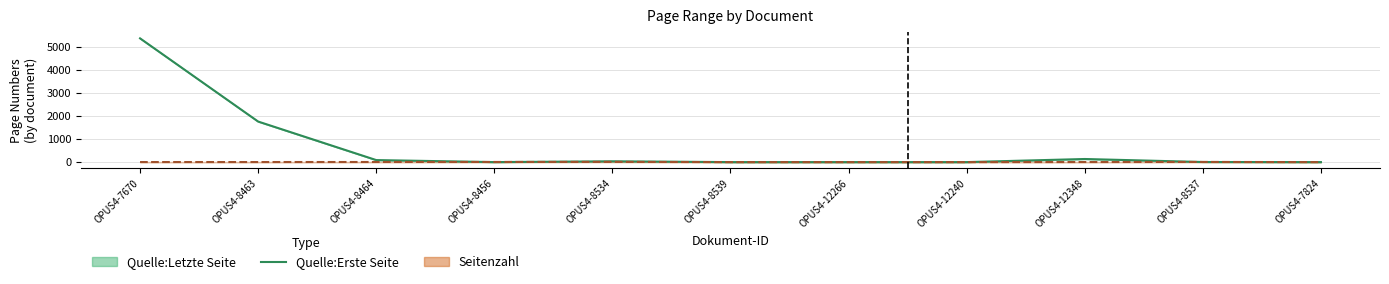

Is this an area chart (filled region under the line)?

No